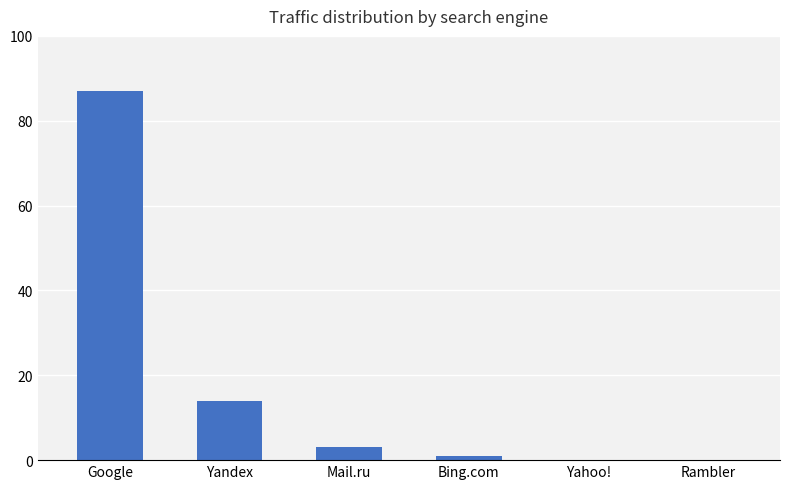

What is the greatest value displayed?

87